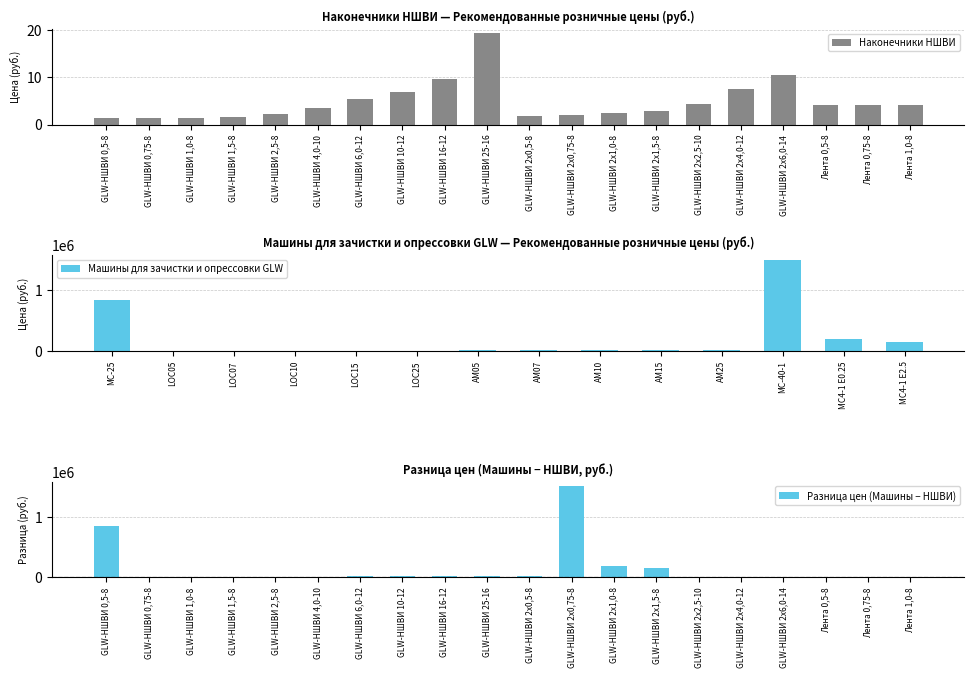

What is the label of the 8th bar from the left?

GLW-НШВИ 10-12